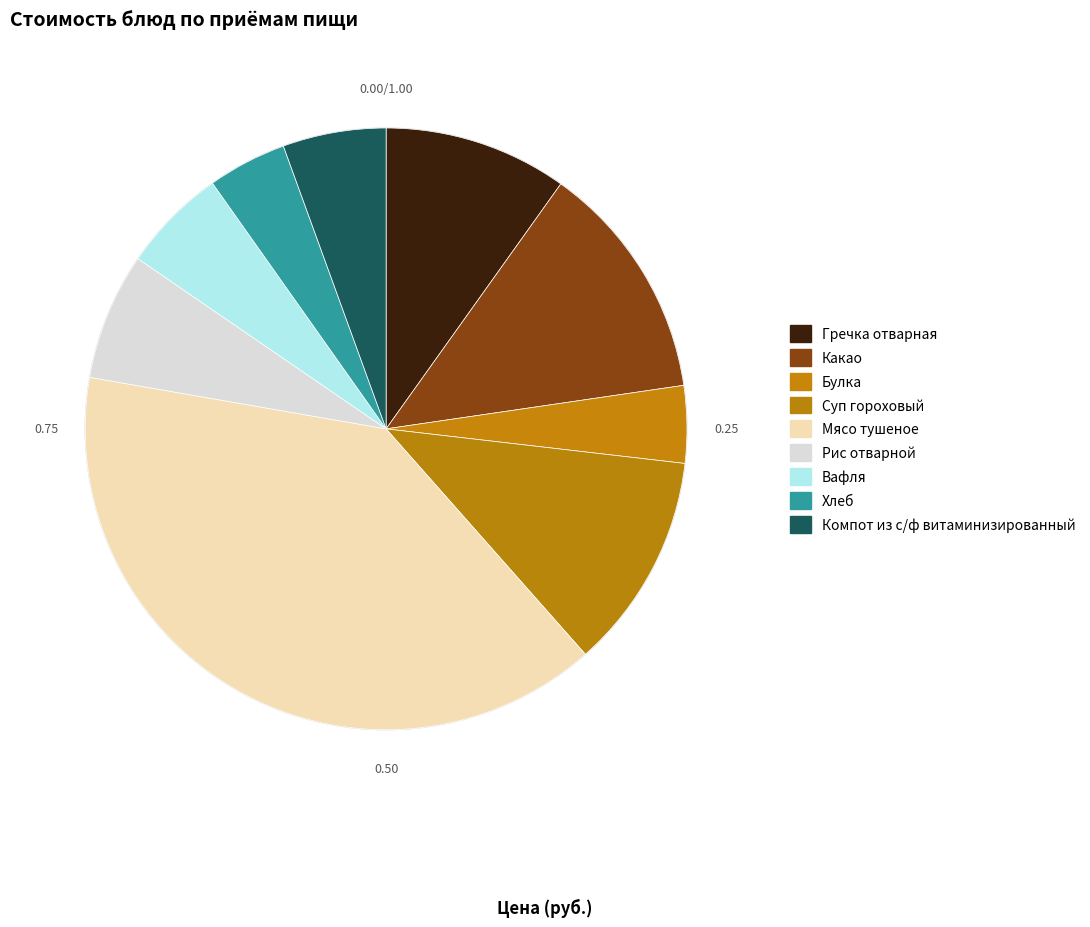

What portion of the pie excludes Булка?

95.9%